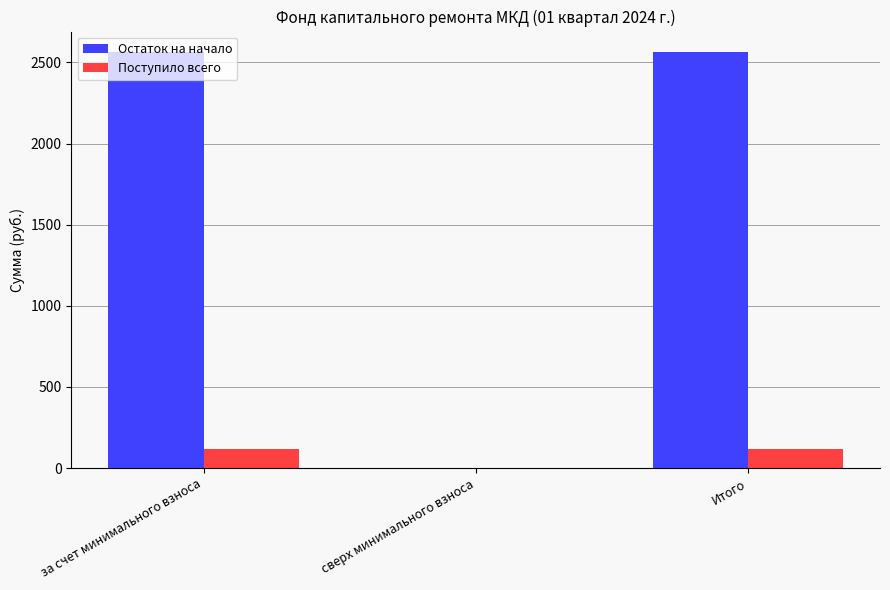

Which series has the largest total across all categories?

Остаток на начало